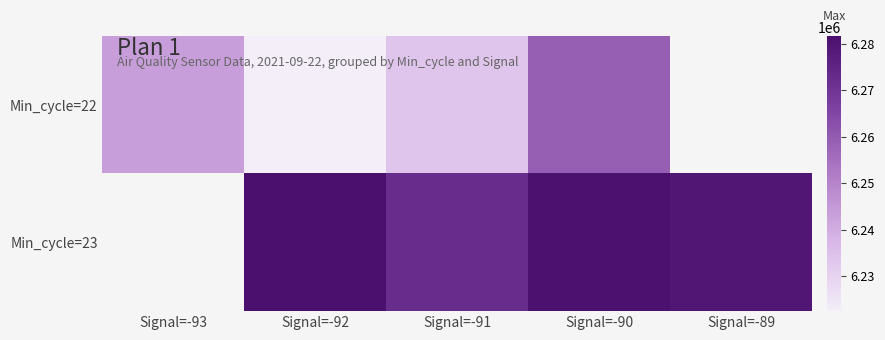

Rank the series by their maximum value, from highest to lowest.

Min_cycle=22, Min_cycle=23